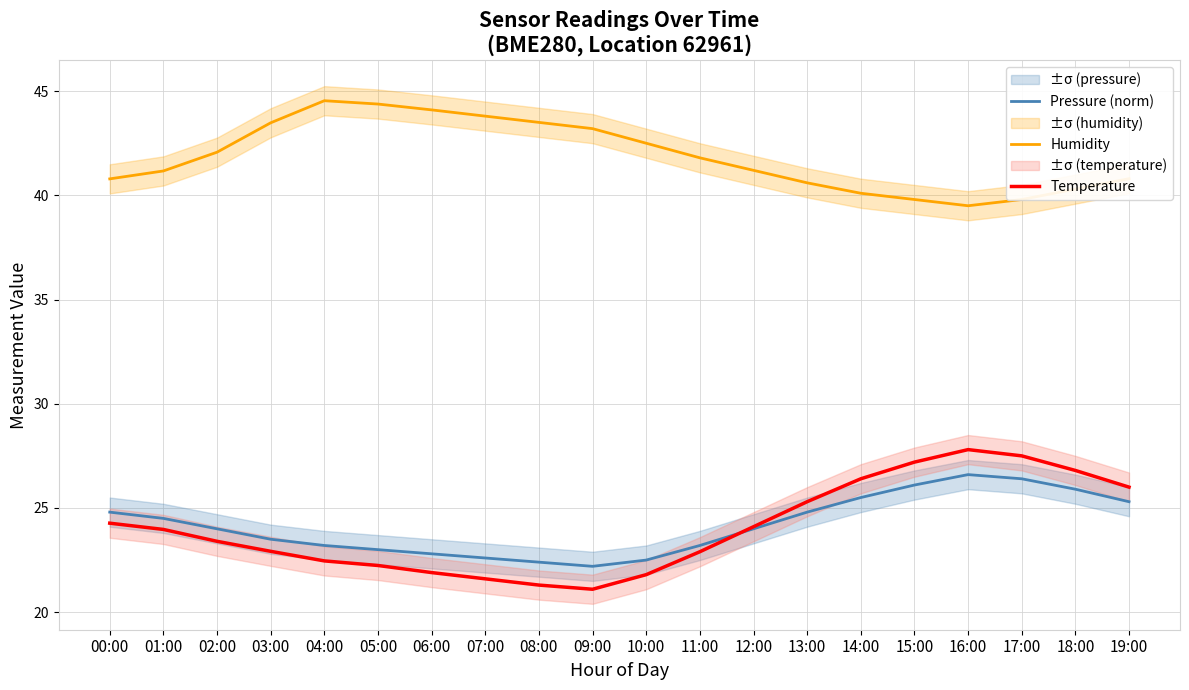

What are all the series names shown in the legend?

Pressure (norm), Humidity, Temperature